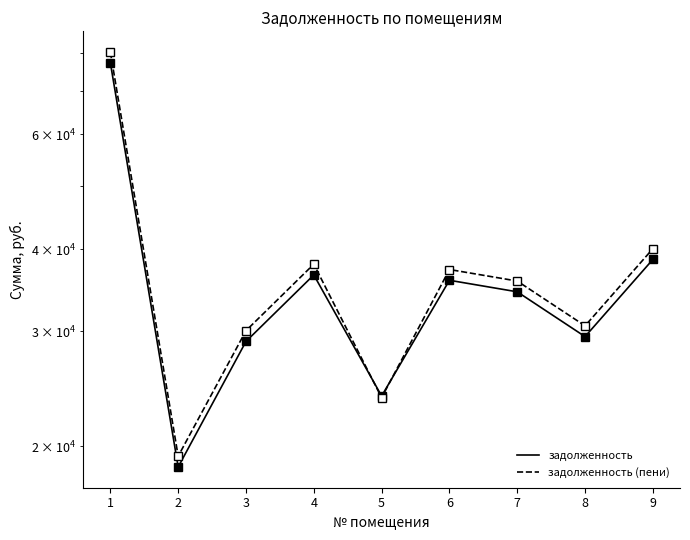

Which label corresponds to the largest value in the chart?

1